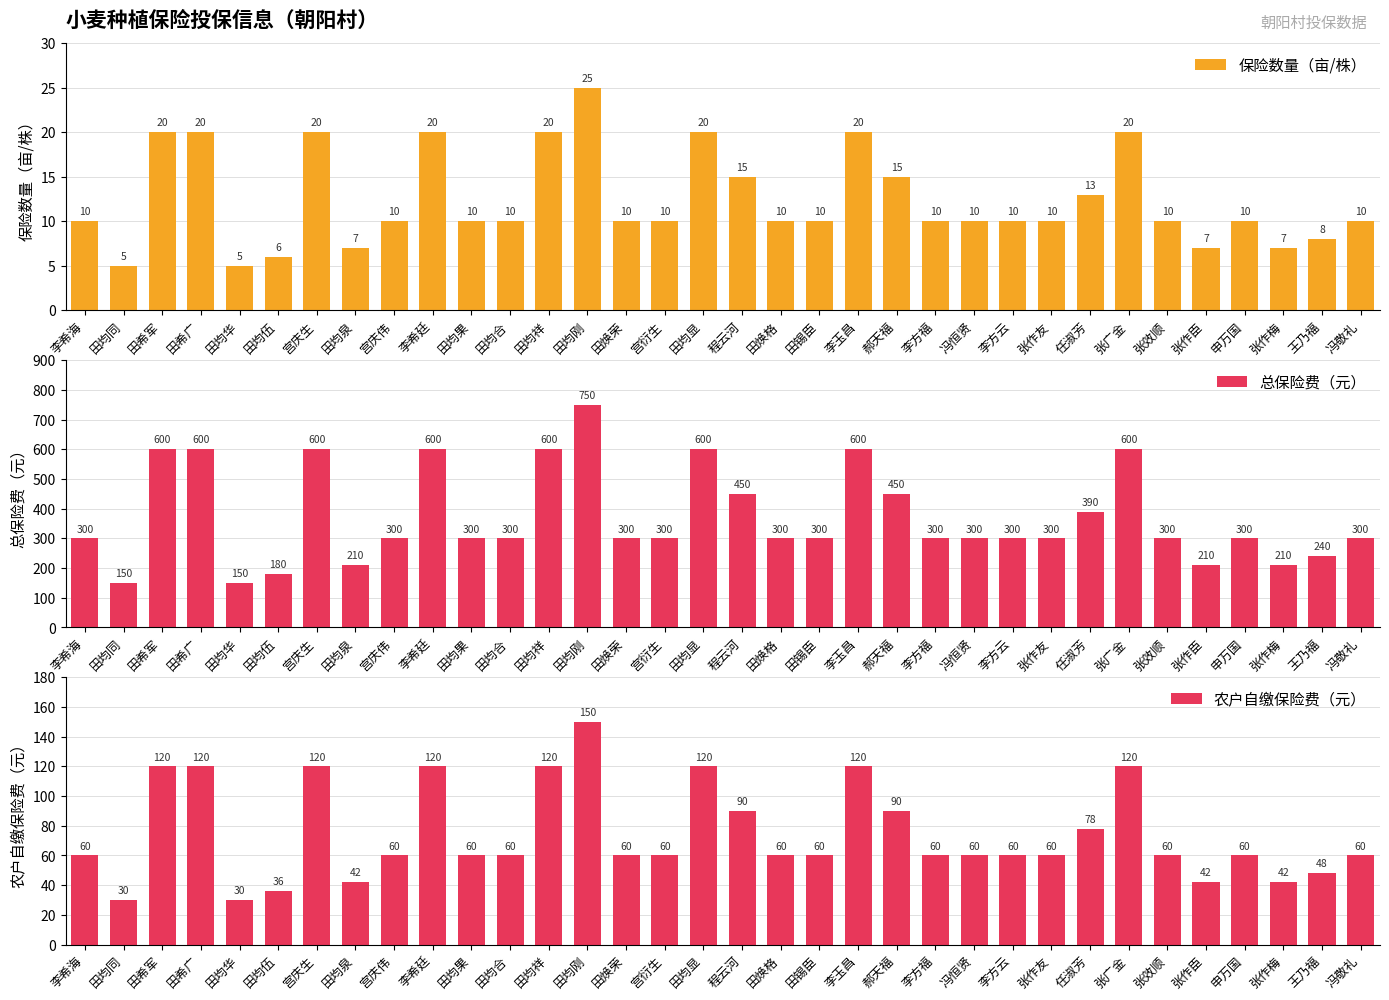

What is the difference between the highest and lowest values at 田均祥?

580